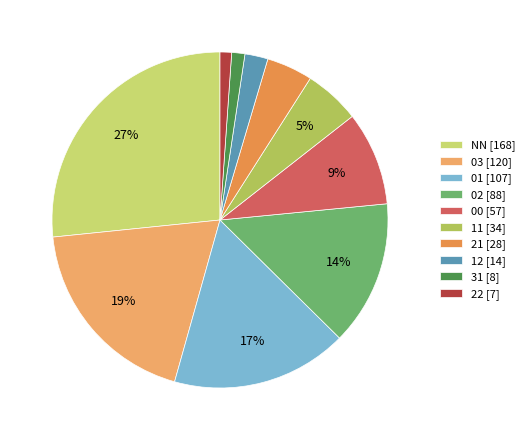

What percentage do 11 and 01 together represent?

22.3%